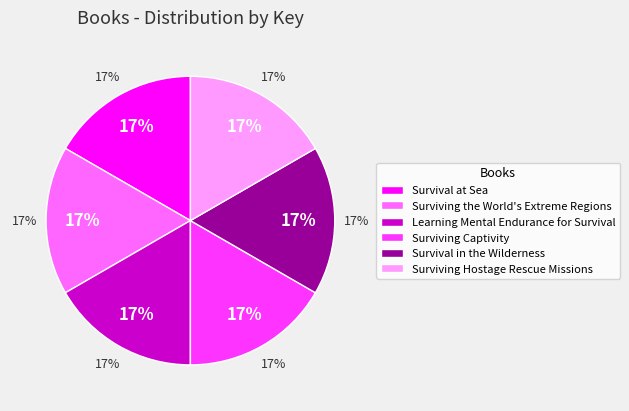

Count the number of slices in the pie.

6